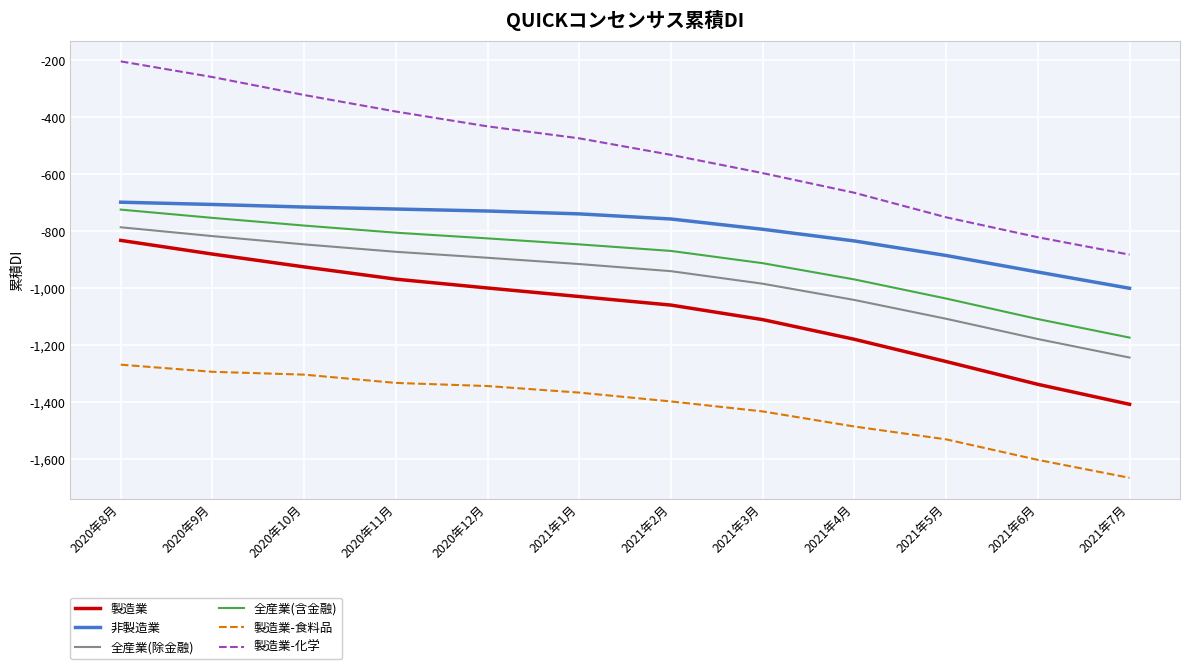

The value of 全産業(除金融) at 2021年4月 is -1041. True or false?

True